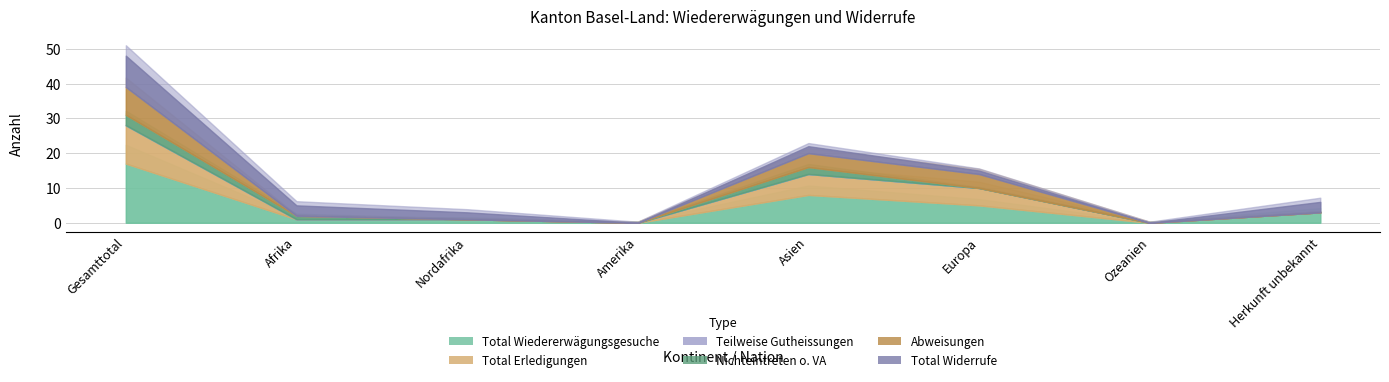

Is the value of Total Wiedererwägungsgesuche at Afrika greater than the value of Total Widerrufe at Herkunft unbekannt?

No